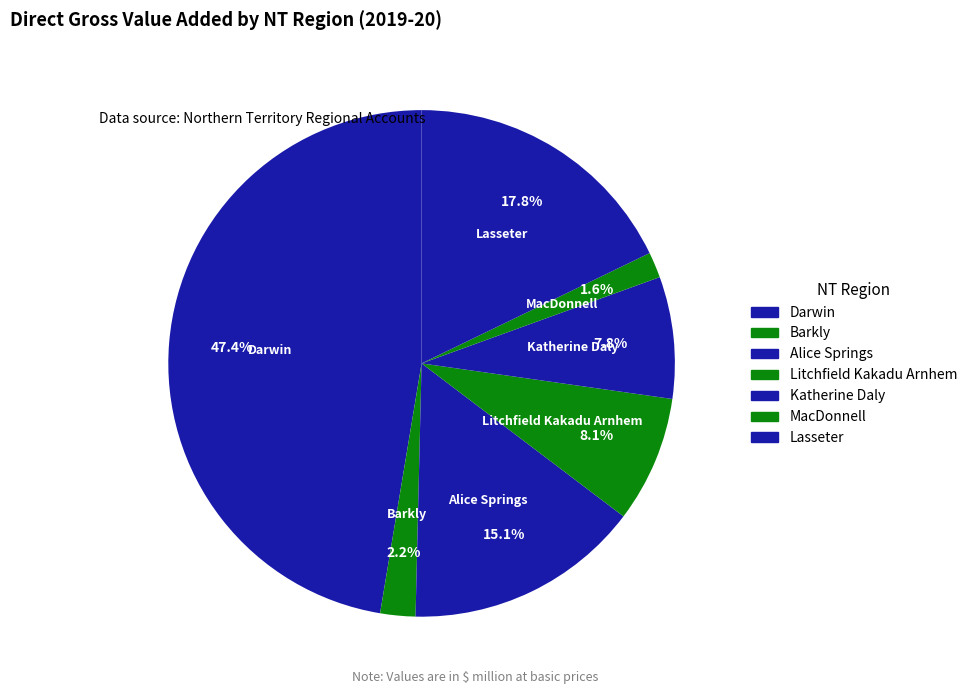

To the nearest percent, what is the combined percentage of Barkly and Katherine Daly?

10%